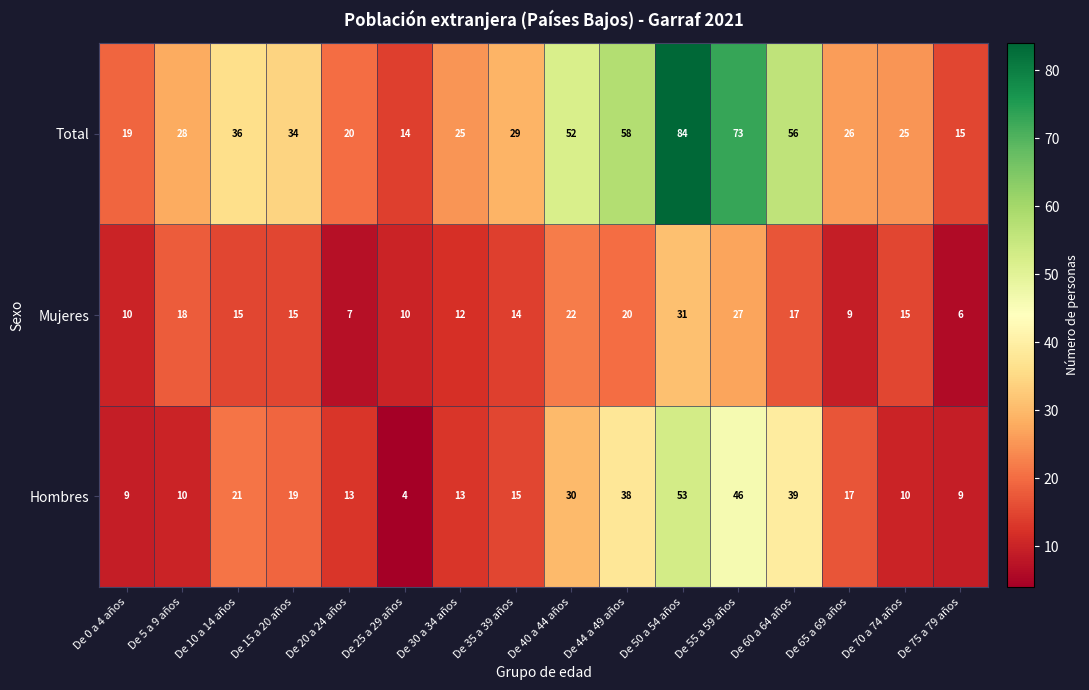

At which category does the chart reach its minimum across all series?

De 25 a 29 años